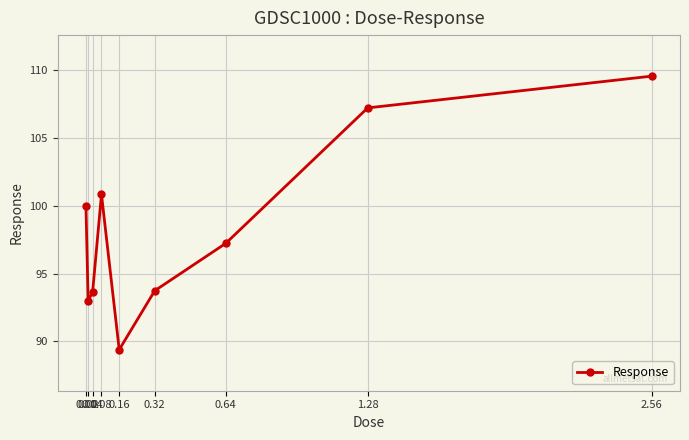

At which category does the data reach its first local peak?

0.08